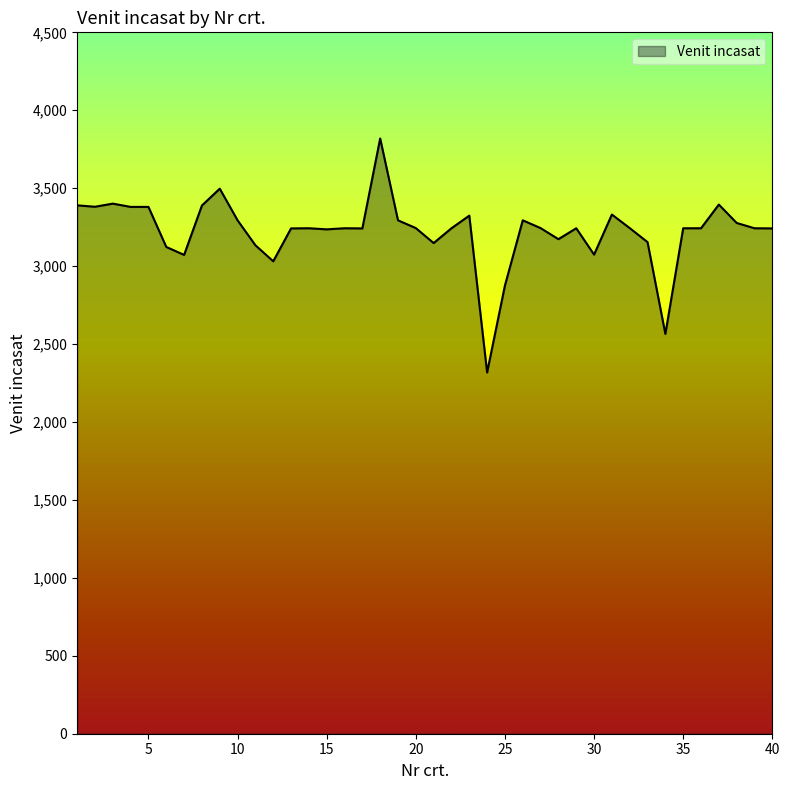

What is the maximum value shown in the chart?

3819